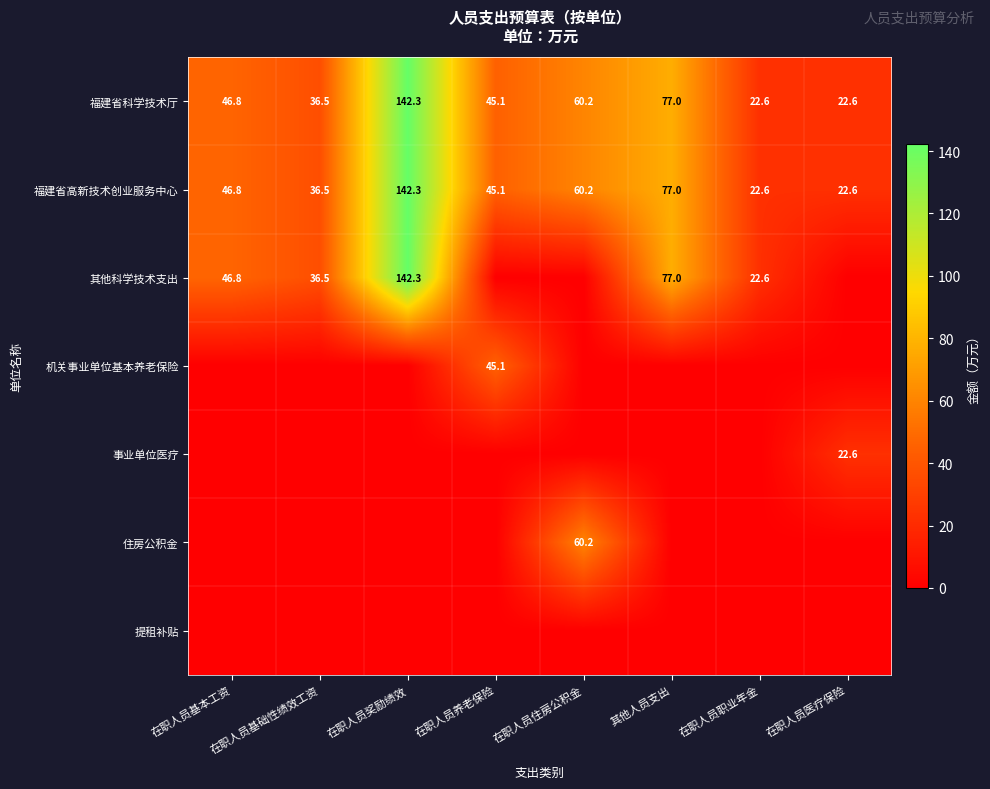

At which label does 福建省高新技术创业服务中心 first exceed 46?

在职人员基本工资